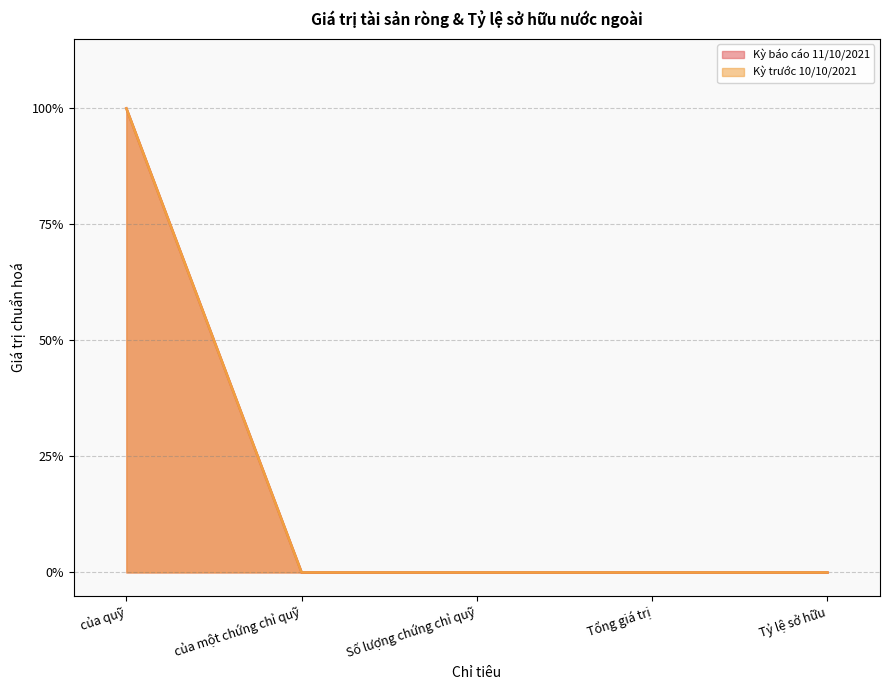

Is it true that Kỳ báo cáo 11/10/2021 equals -0.7 at Tỷ lệ sở hữu?

False